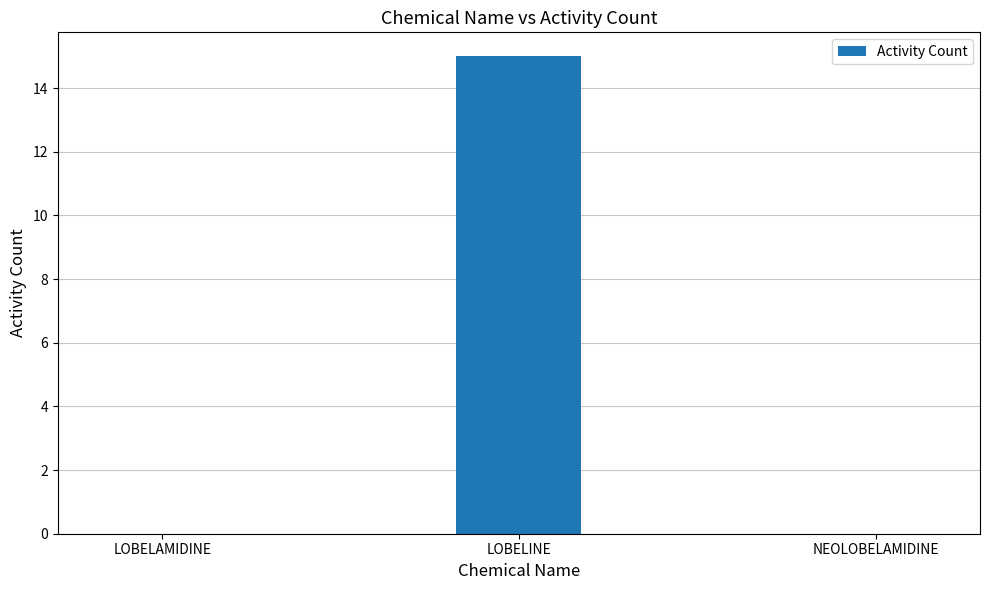

Is it true that the value at LOBELAMIDINE is -8?

False